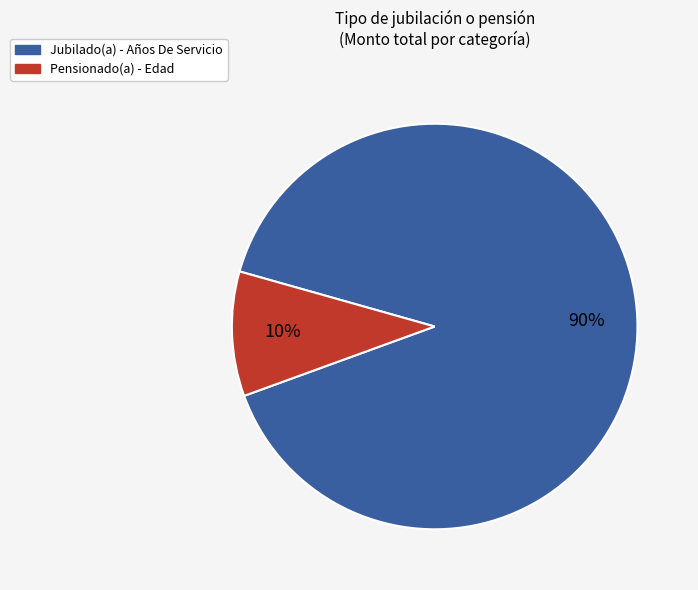

Is there a majority slice in this chart?

Yes